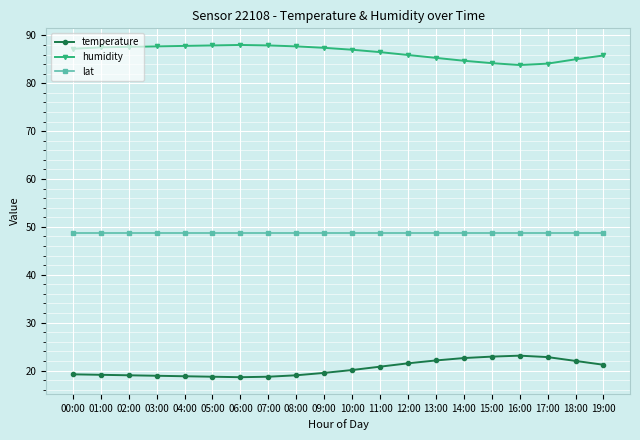

What is the sum of the temperature values at 06:00 and 02:00?

37.6